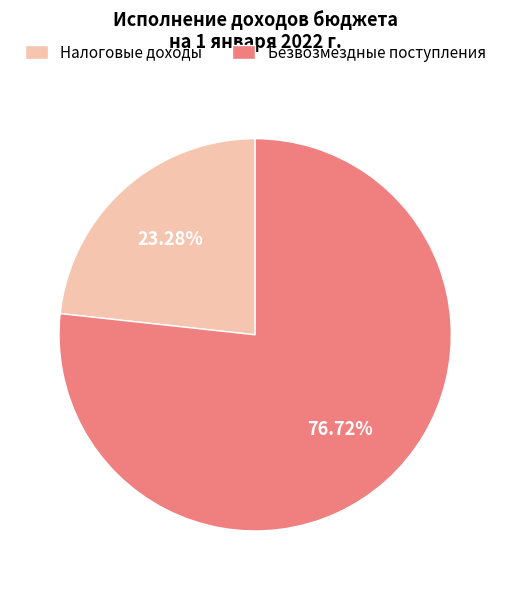

Does Налоговые доходы account for over 50% of the chart?

No